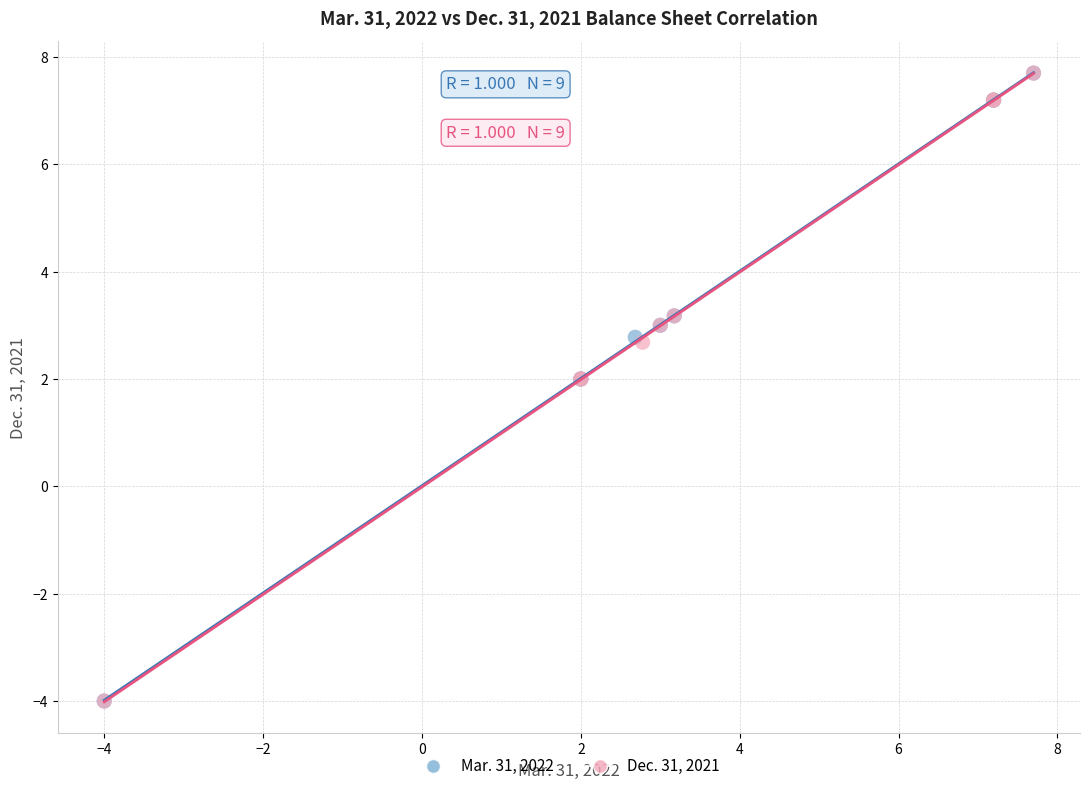

What are all the series names shown in the legend?

Mar. 31, 2022, Dec. 31, 2021